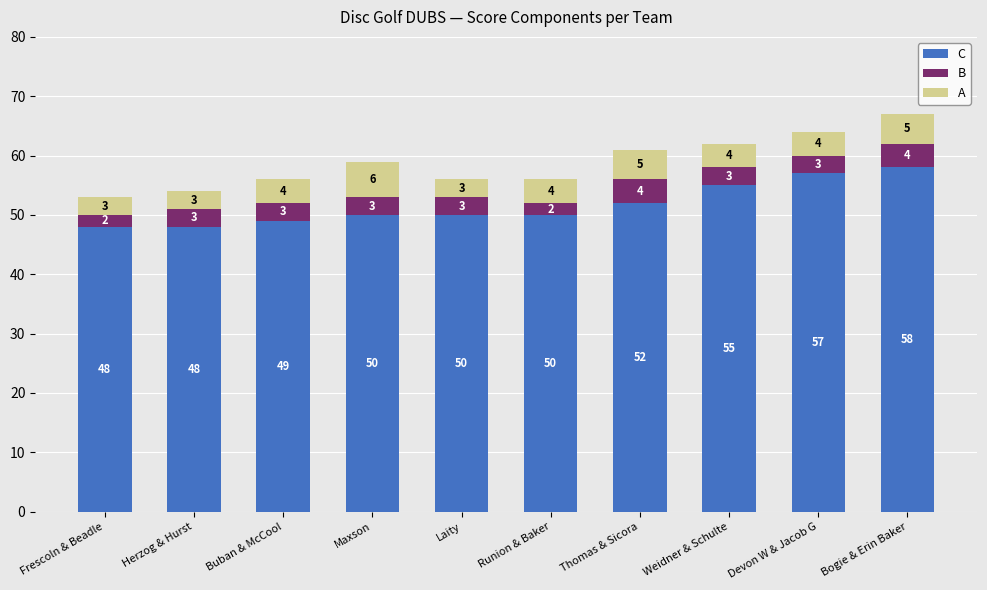

Is it true that A equals 81 at Thomas & Sicora?

False